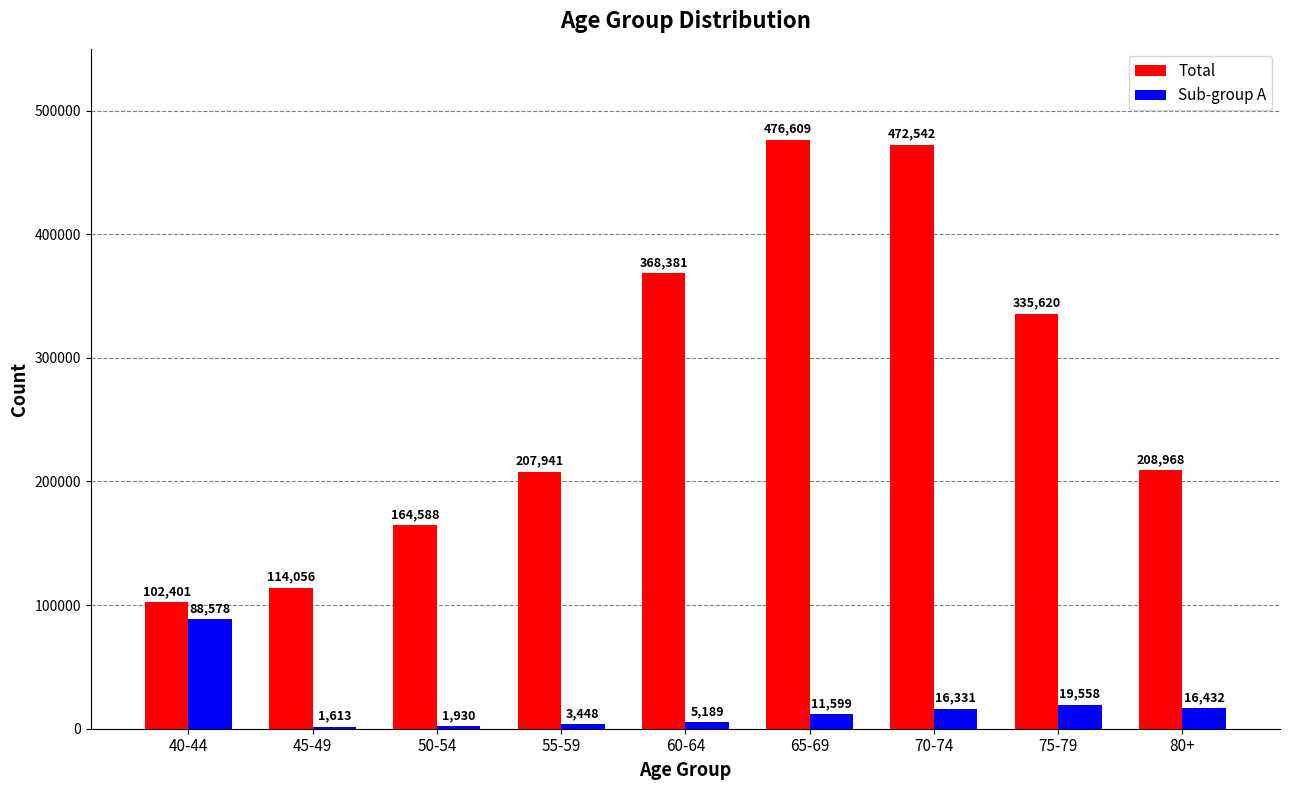

Is it true that Total equals 41848 at 80+?

False